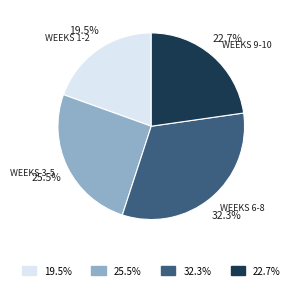

Is there any slice that represents more than half of the pie?

No